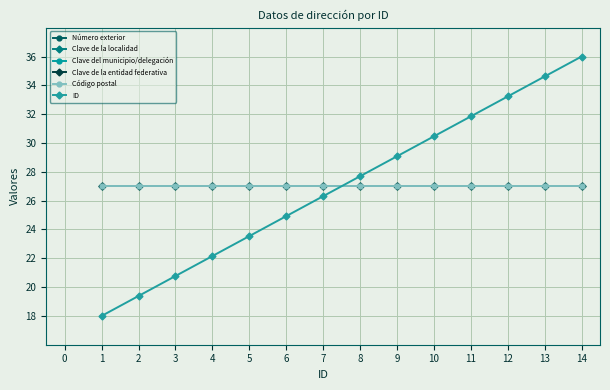

Does the chart have visible grid lines?

Yes